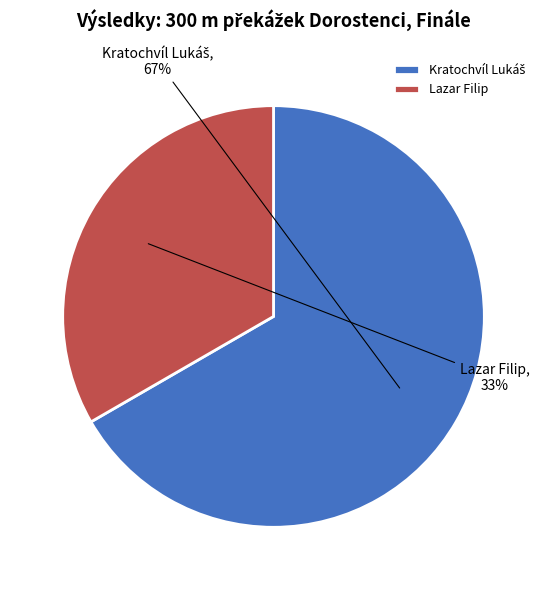

To the nearest percent, what is the combined percentage of Kratochvíl Lukáš and Lazar Filip?

100%